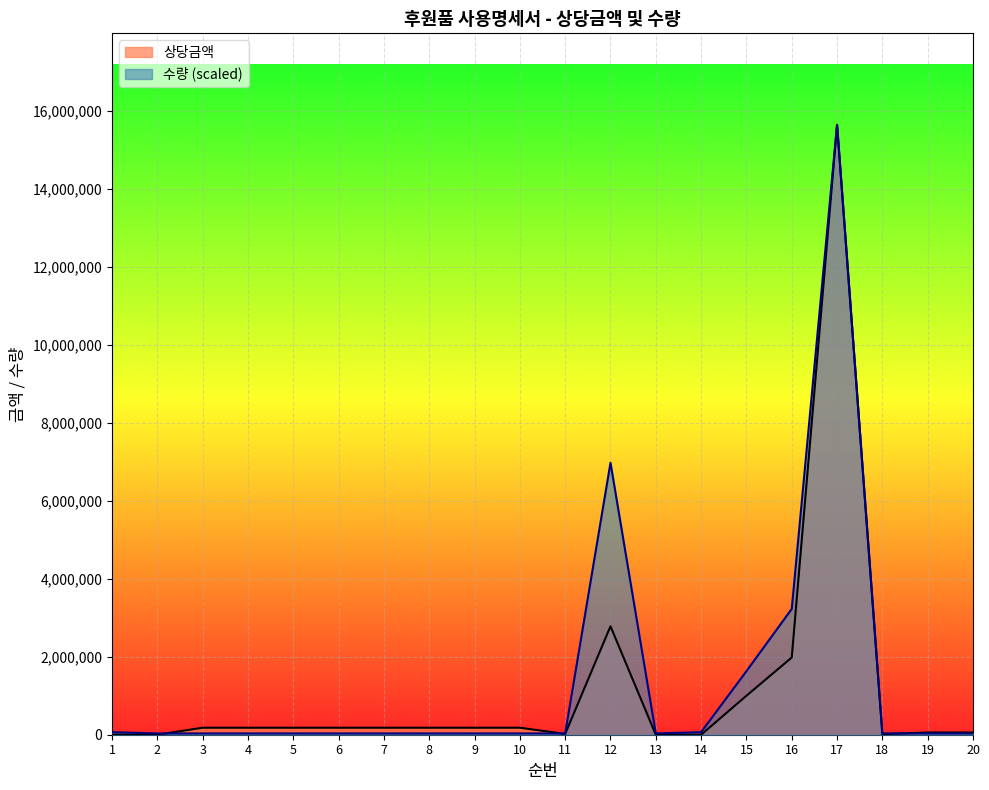

What is the value of the 상당금액 point at the 10th from the left?

179430.0